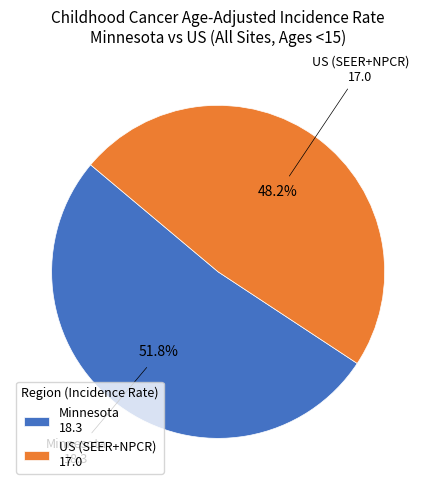

Which slice represents more than half of the pie?

Minnesota 18.3